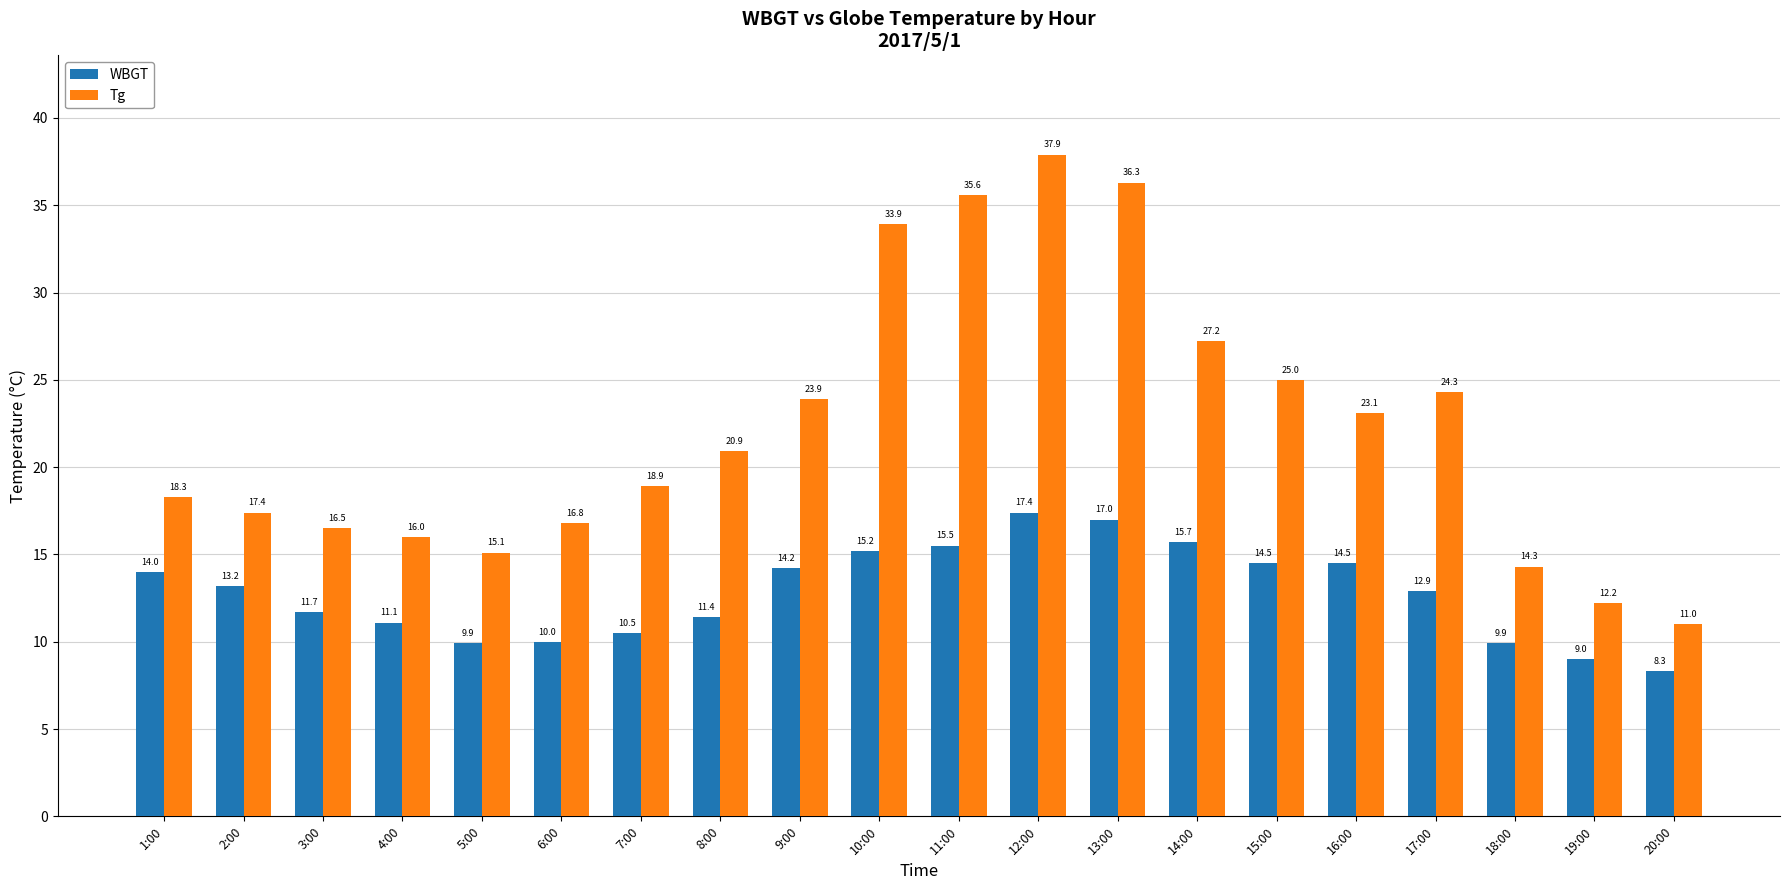

At which label does WBGT reach its minimum?

20:00